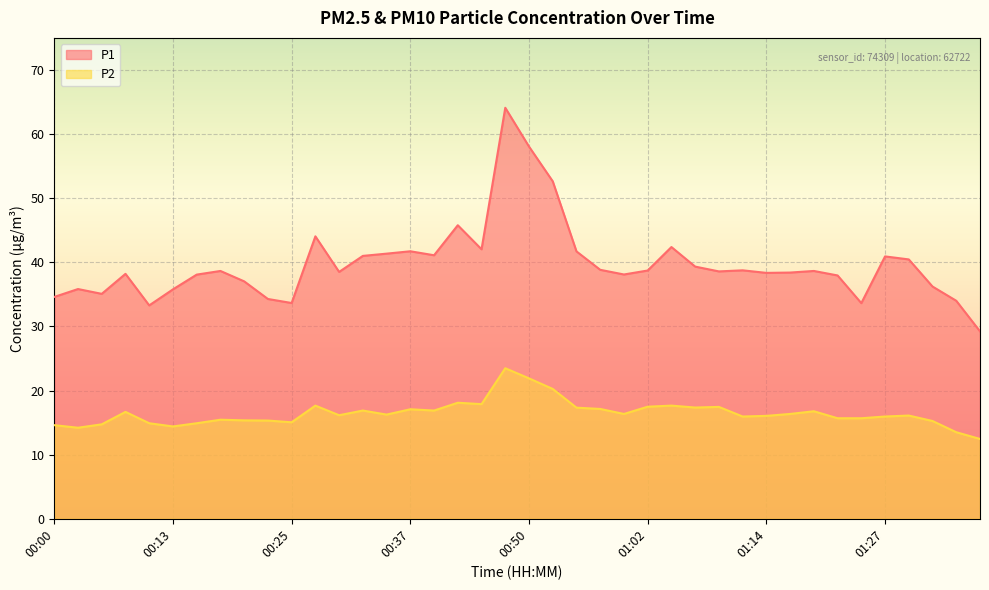

Is the value of P2 at 00:52 greater than the value of P1 at 00:03?

No